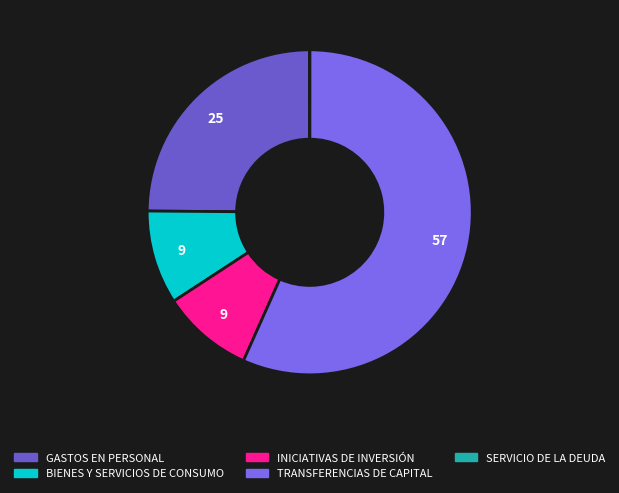

Is the sum of SERVICIO DE LA DEUDA and TRANSFERENCIAS DE CAPITAL greater than half?

Yes